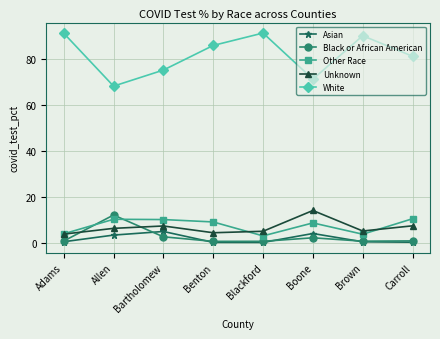

How many distinct data groups are displayed?

5